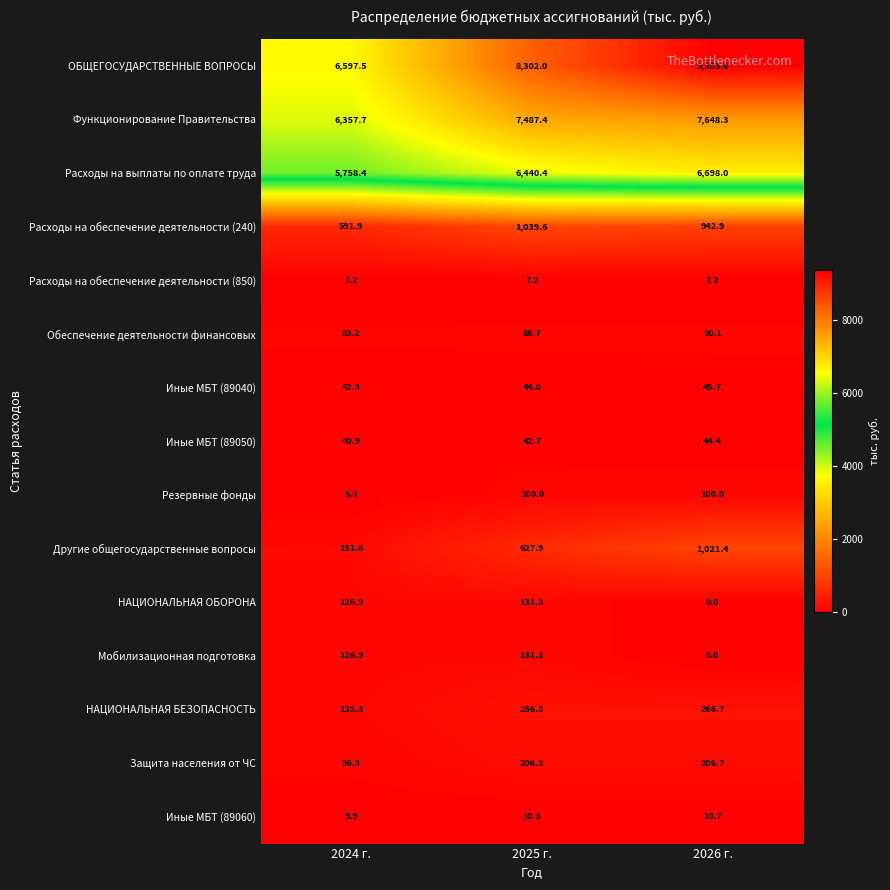

Read the Функционирование Правительства value at 2024 г..

6357.7